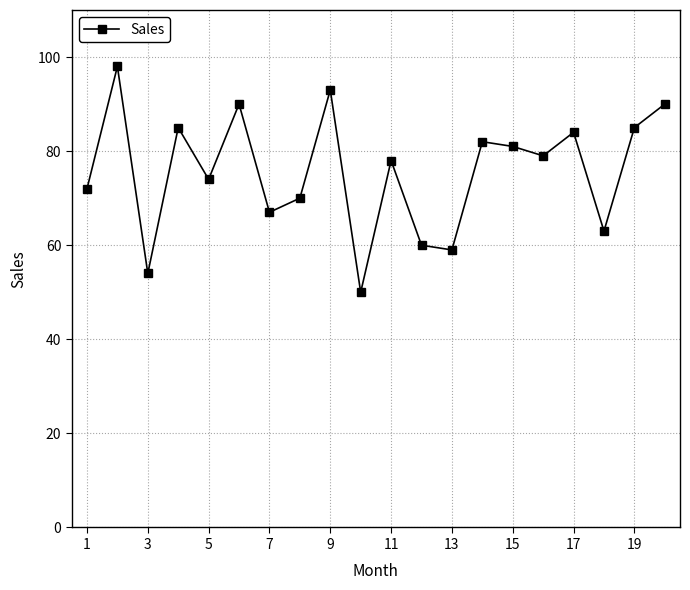

What is the value of the 20th point from the left?

90